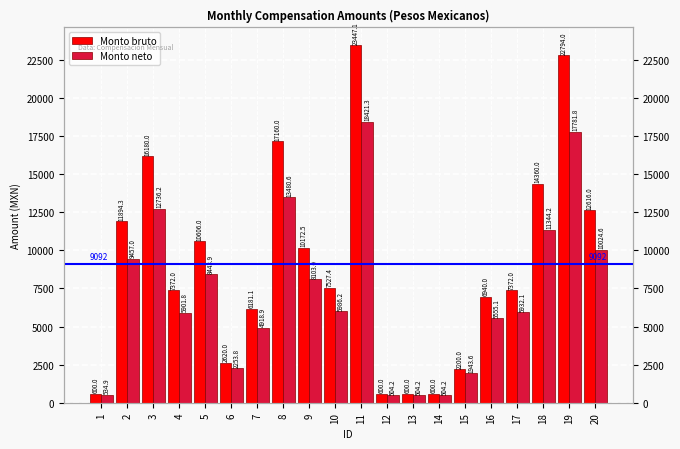

At 11, list the series in order from largest to smallest.

Monto bruto, Monto neto